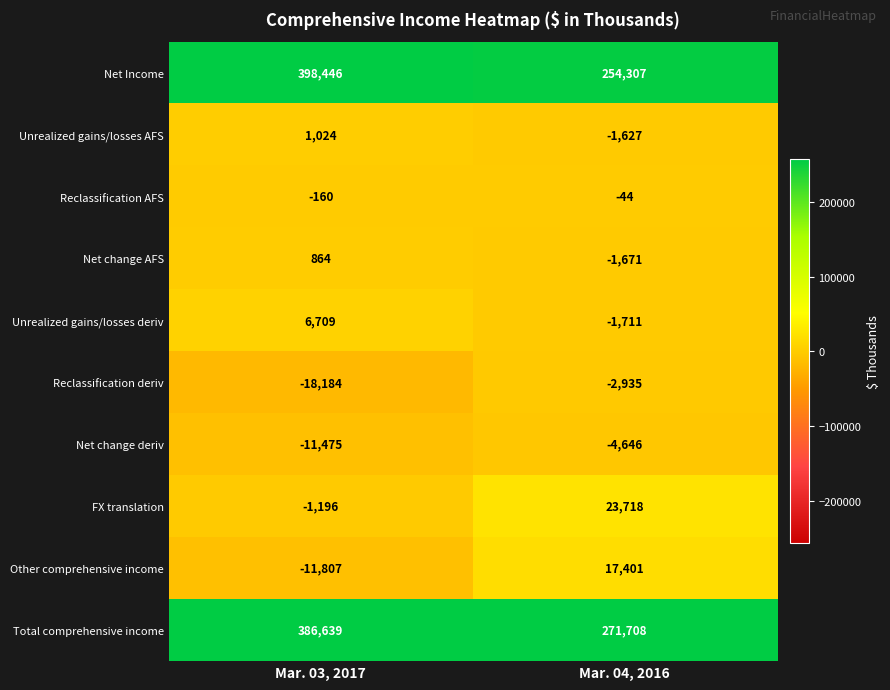

Is it true that Net change deriv equals -4646 at Mar. 04, 2016?

True